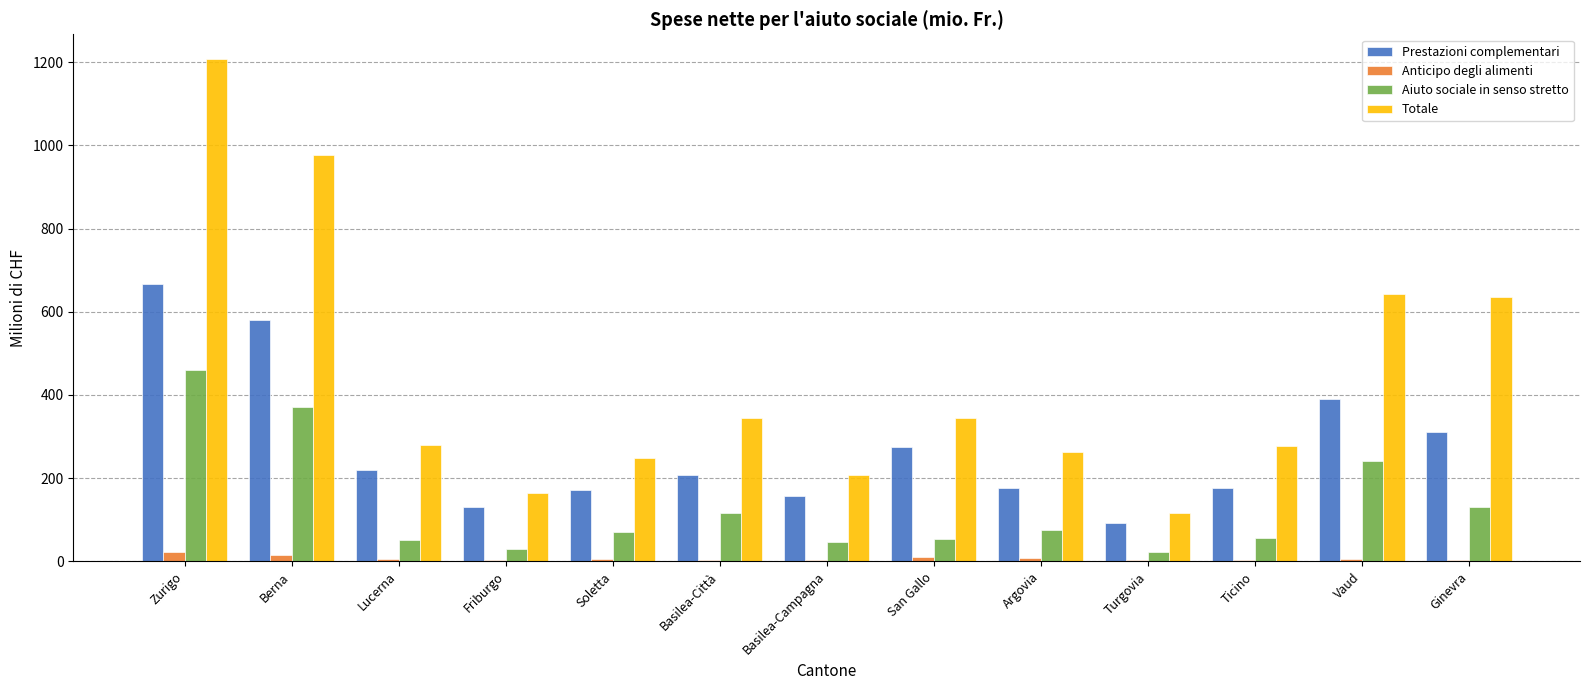

What is the total value across all series at Basilea-Campagna?

413.6